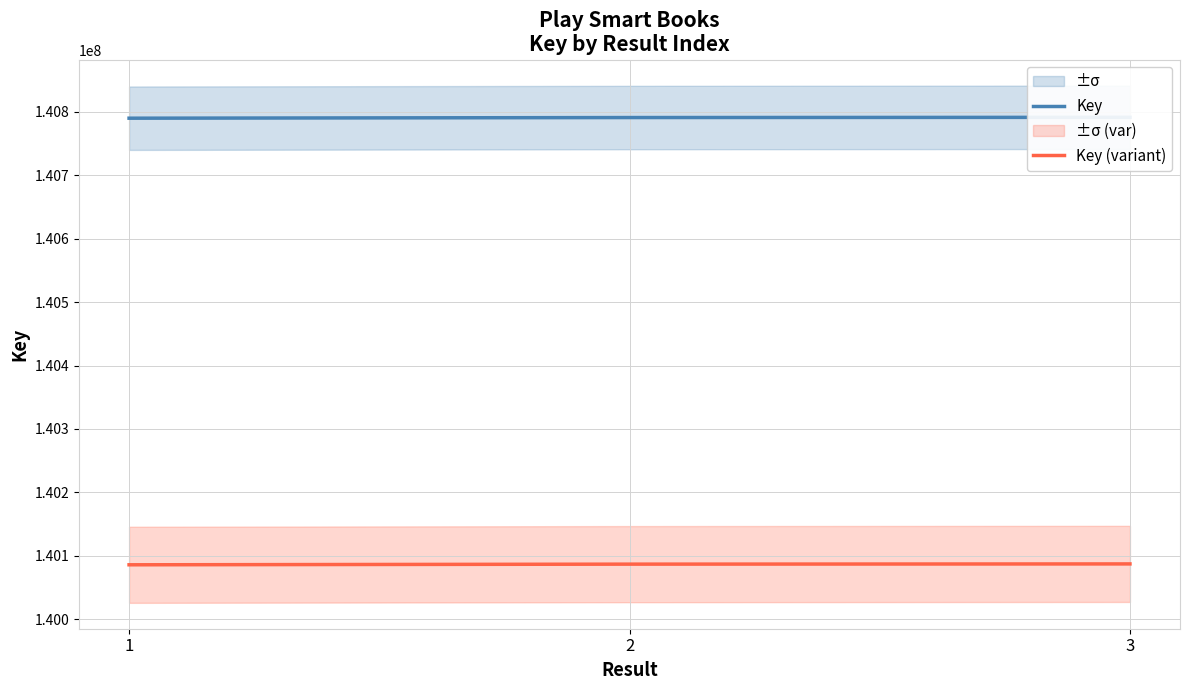

How many data points in Key (variant) are less than 140086933?

1